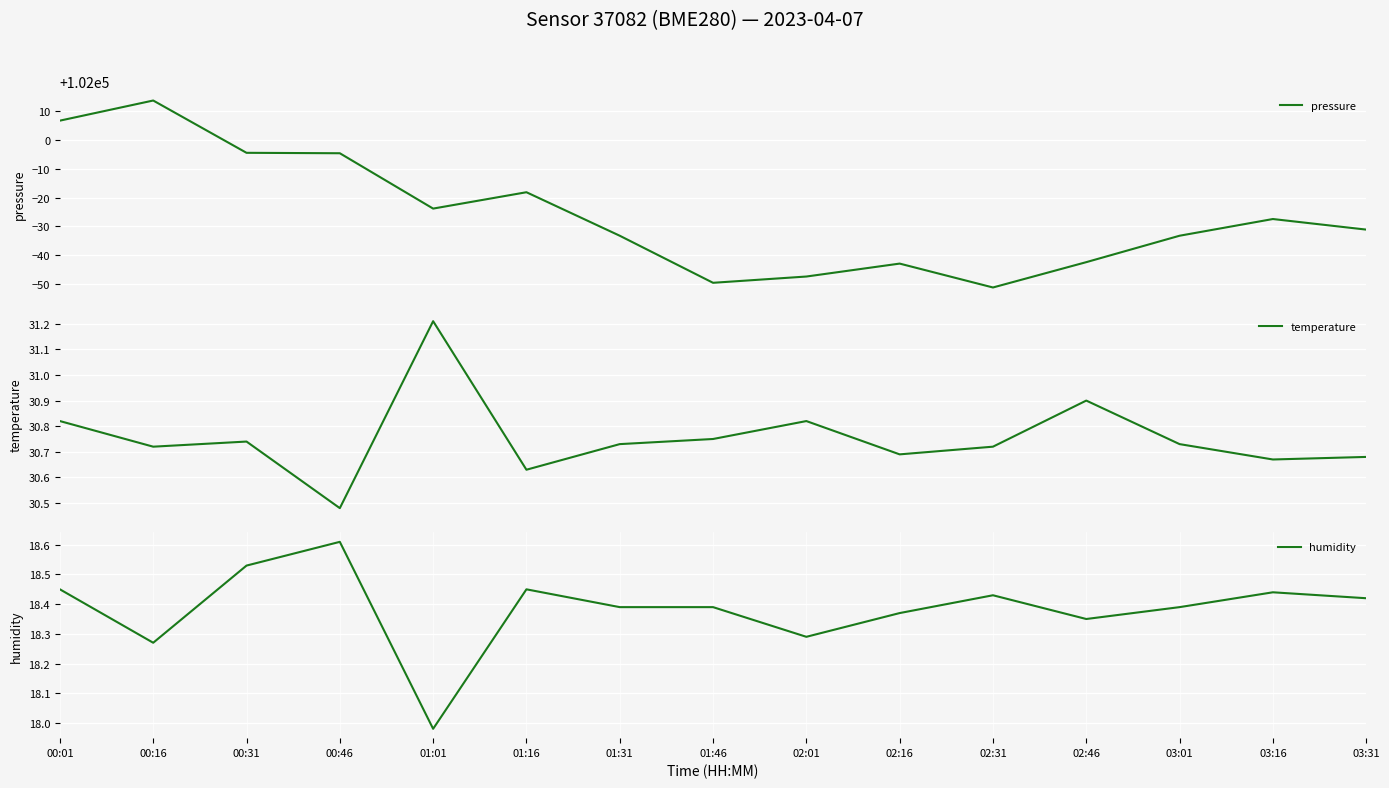

Which has a higher value, 00:16 or 00:31?

00:16